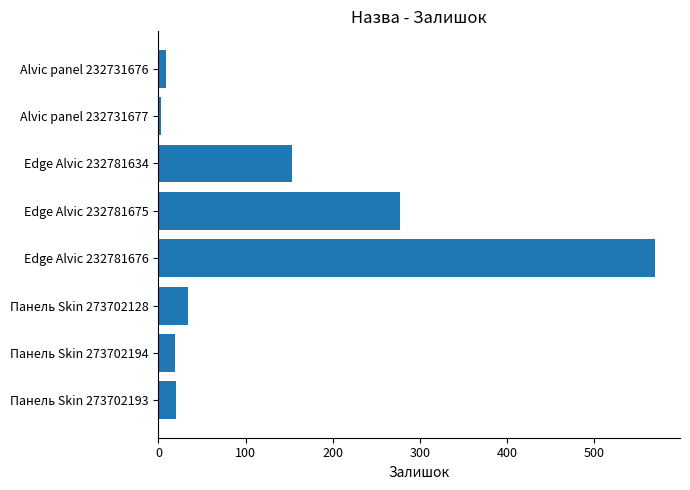

Approximately how many times larger is the value at Edge Alvic 232781676 compared to Панель Skin 273702193?

28.5